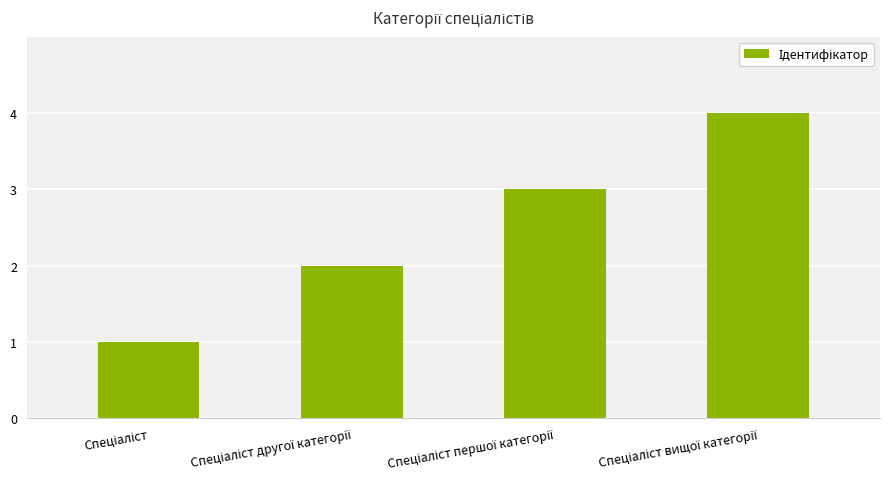

What is the sum of all values?

10